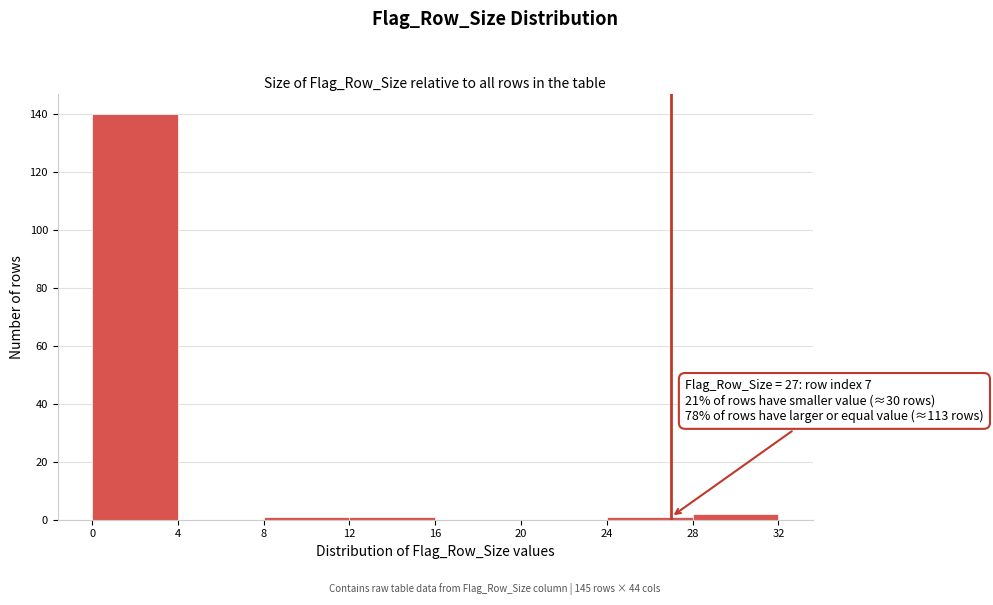

Over which range of the x-axis is the bar tallest?

0 to 4